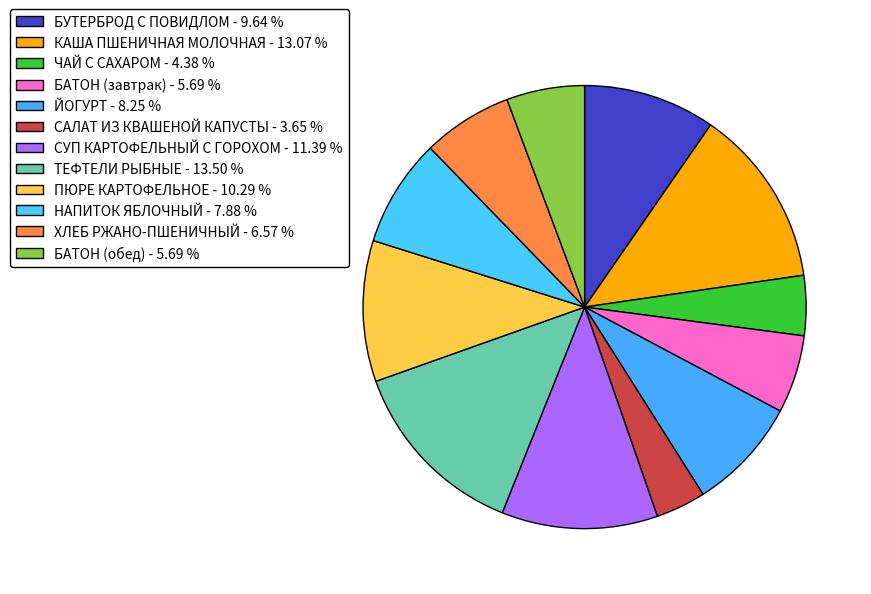

How many segments does this pie chart have?

12